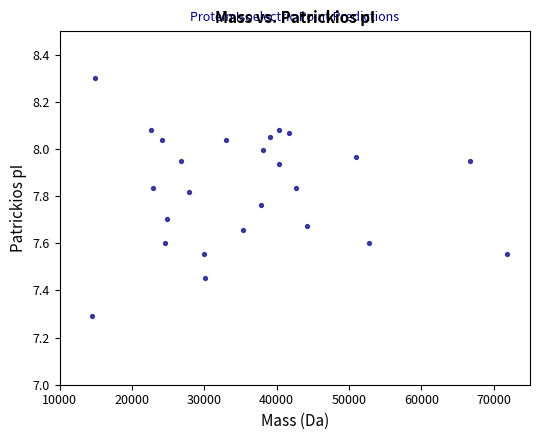

What is the range of X values (max minus min)?

57481.1